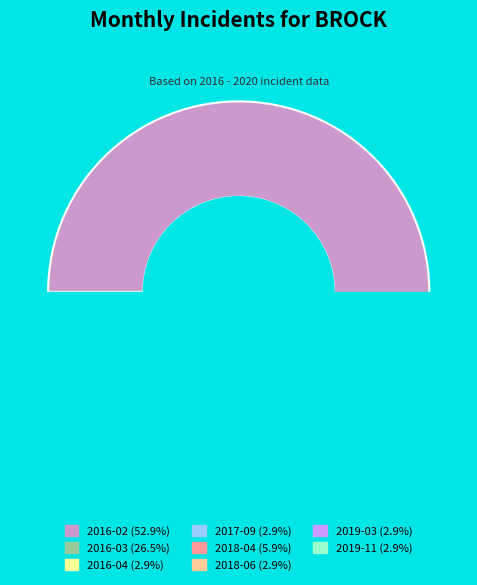

Is the sum of 2018-06 and 2019-11 greater than half?

No